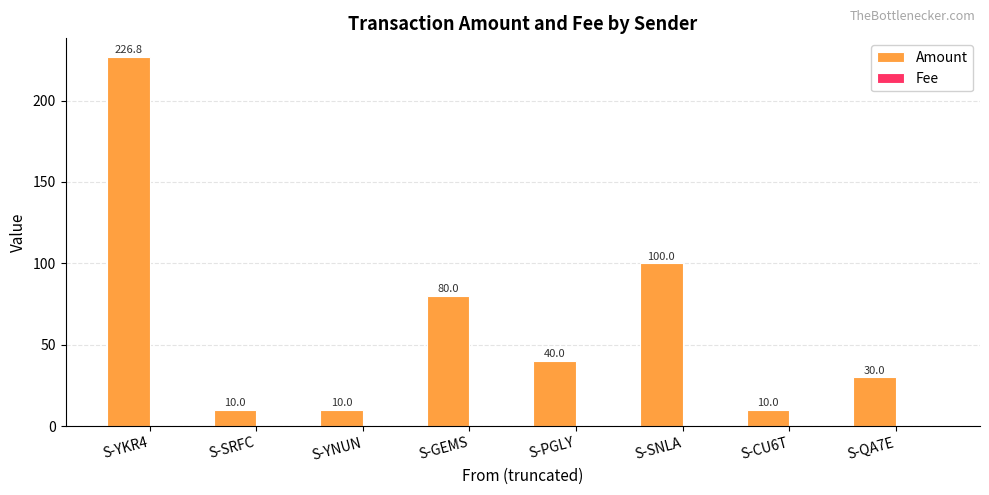

Is it true that Amount equals 100.0 at S-SNLA?

True